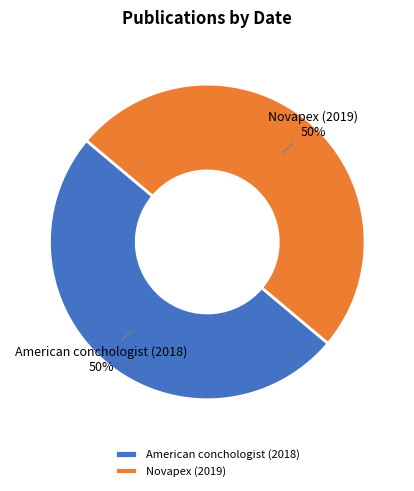

To the nearest percent, what percentage of the pie is Novapex (2019)?

50%